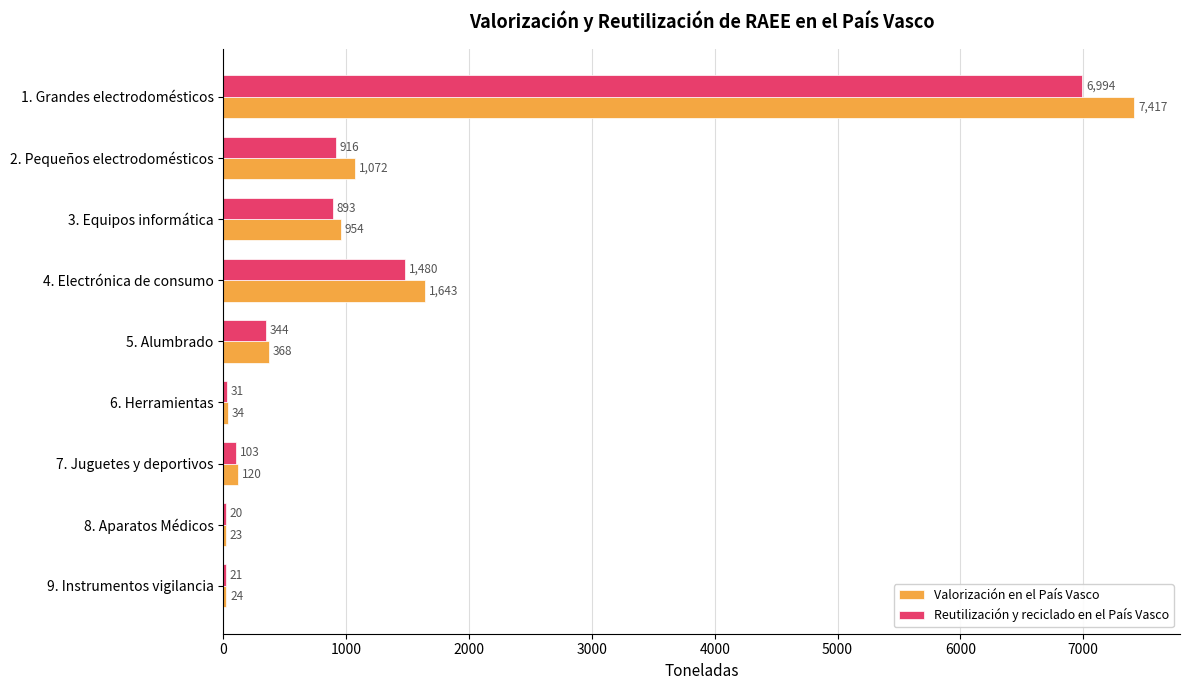

The value of Valorización en el País Vasco at 1. Grandes electrodomésticos is 7416.9. True or false?

True